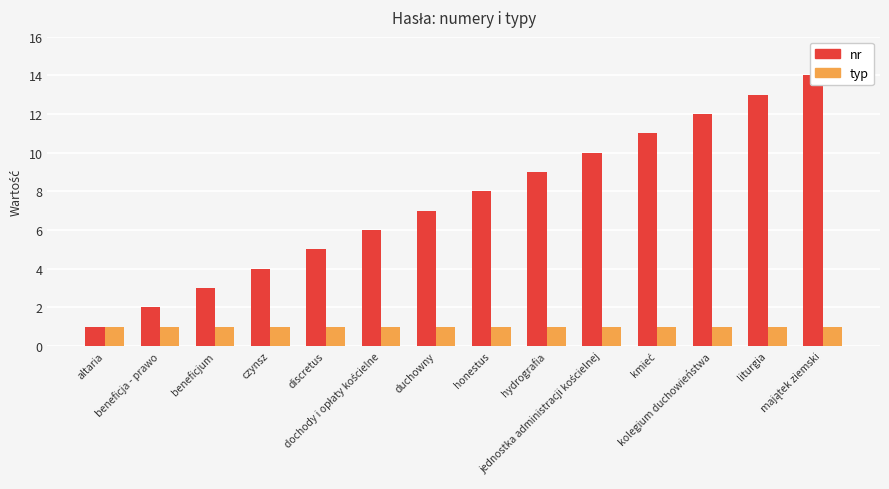

Reading left to right, what are all the values shown in this chart?

nr: 1	2	3	4	5	6	7	8	9	10	11	12	13	14
typ: 1	1	1	1	1	1	1	1	1	1	1	1	1	1